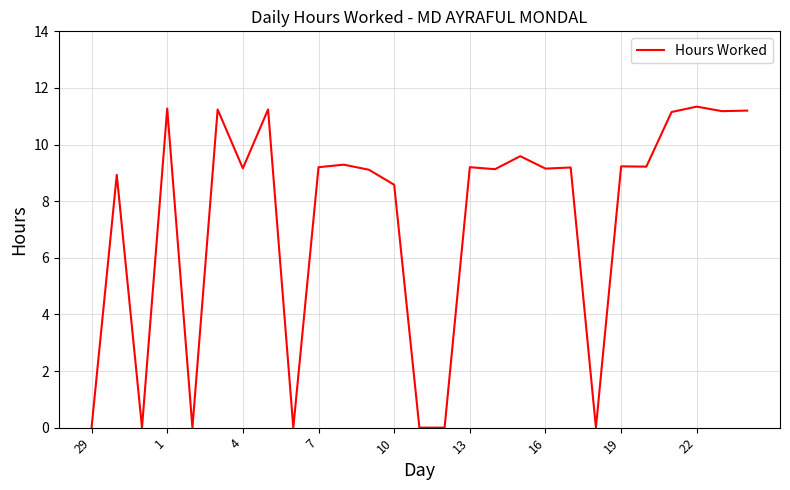

How many values are below 9?

9